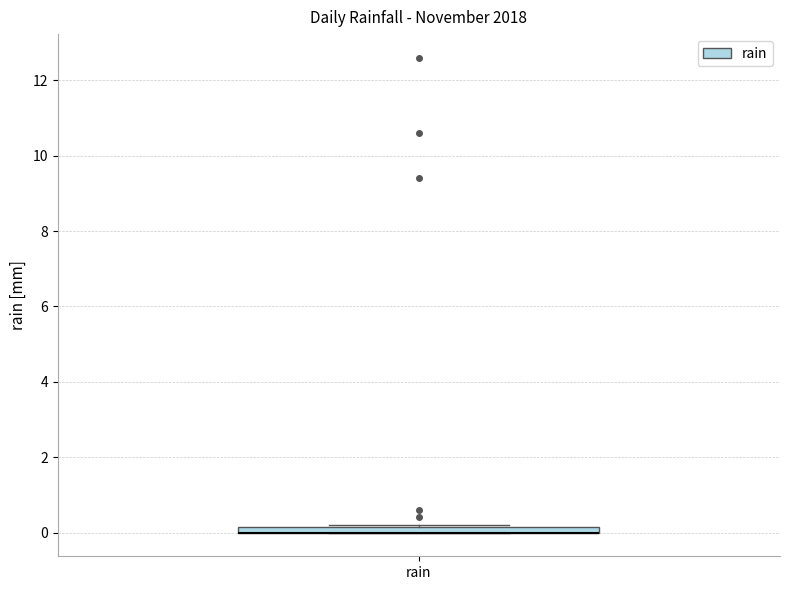

Where is the upper edge of the box for rain on the y-axis? The values are not printed on the chart, so give them approximately, as read against the axis.

0.2